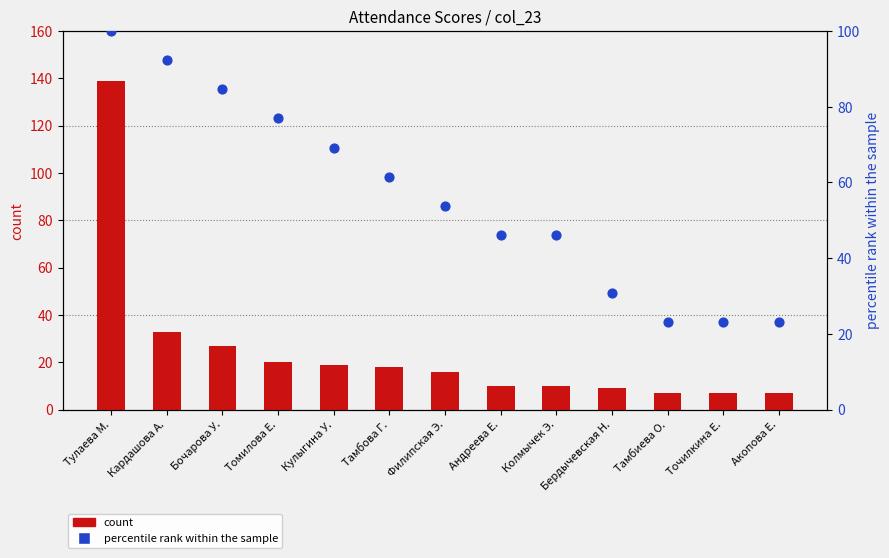

At how many categories does at least one series exceed 40?

9